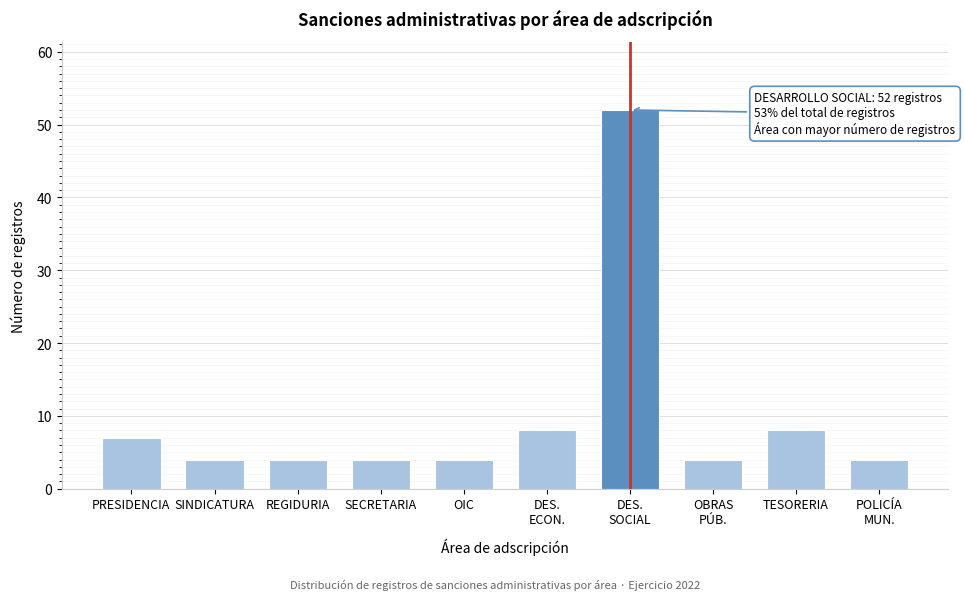

Reading left to right, extract all data points from this chart.

7	4	4	4	4	8	52	4	8	4